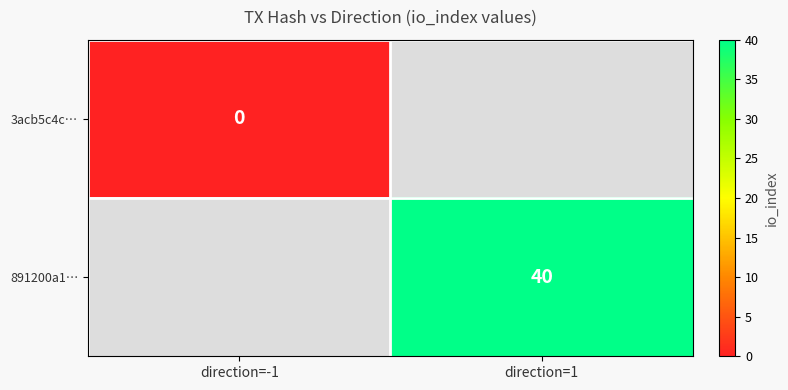

The value of 891200a1… at direction=1 is 10. True or false?

False